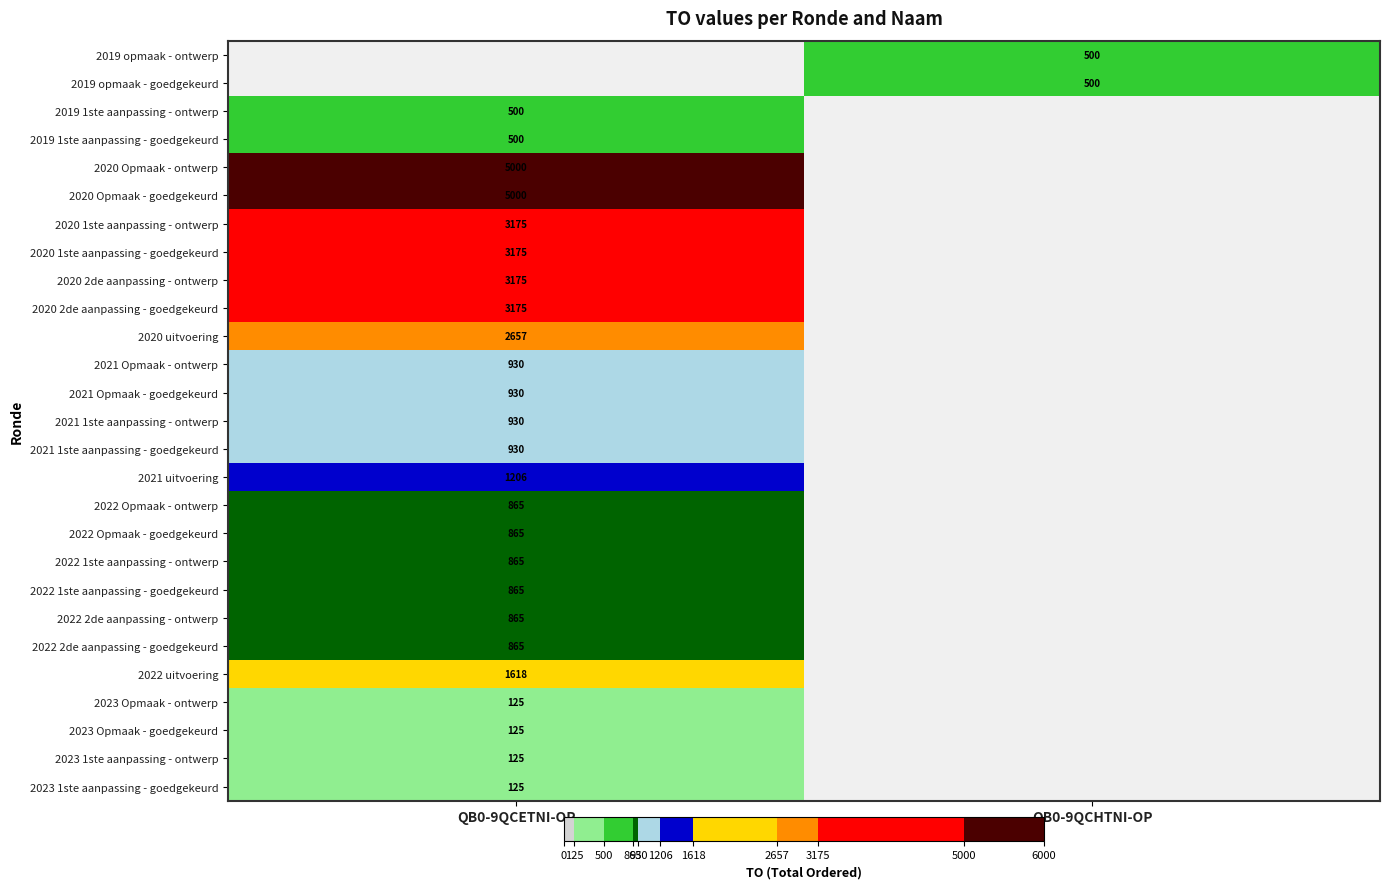

True or false: 2021 1ste aanpassing - goedgekeurd has a value of 930 at QB0-9QCETNI-OP.

True